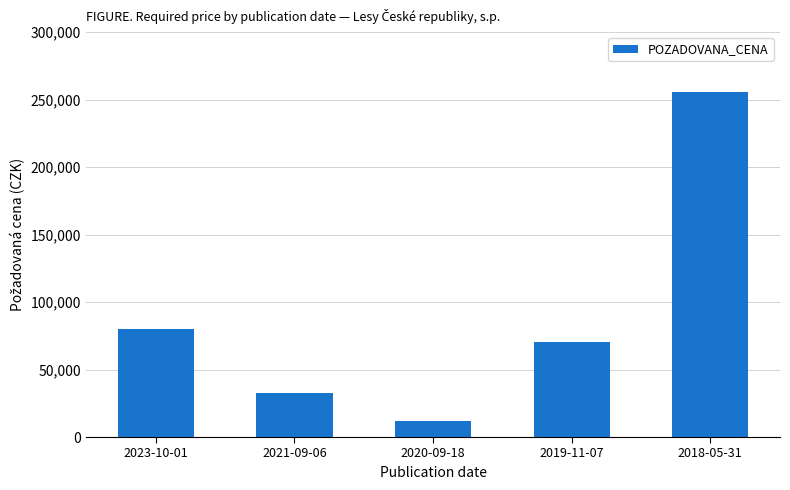

How many data points does each series have?

5